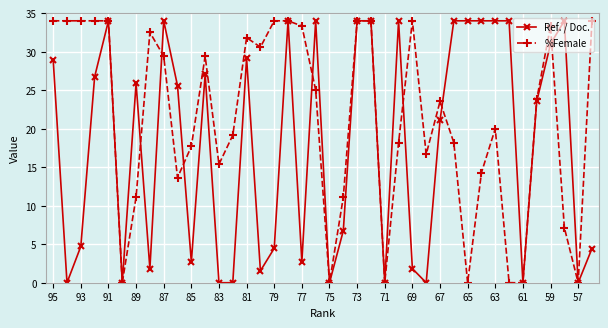

What is the value of the Ref. / Doc. point at the 3rd from the left?

4.7